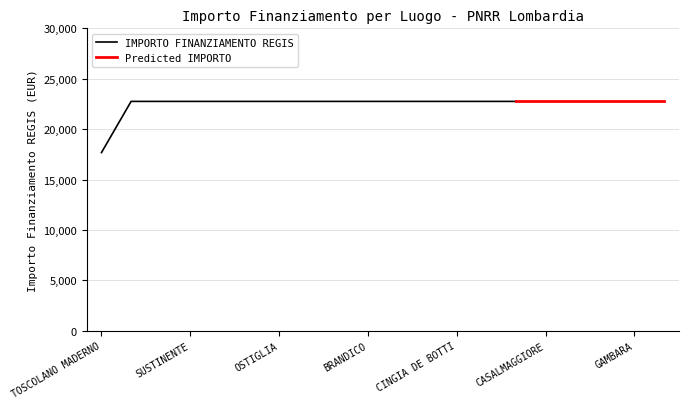

What is the average value of the Predicted IMPORTO series?

22750.0